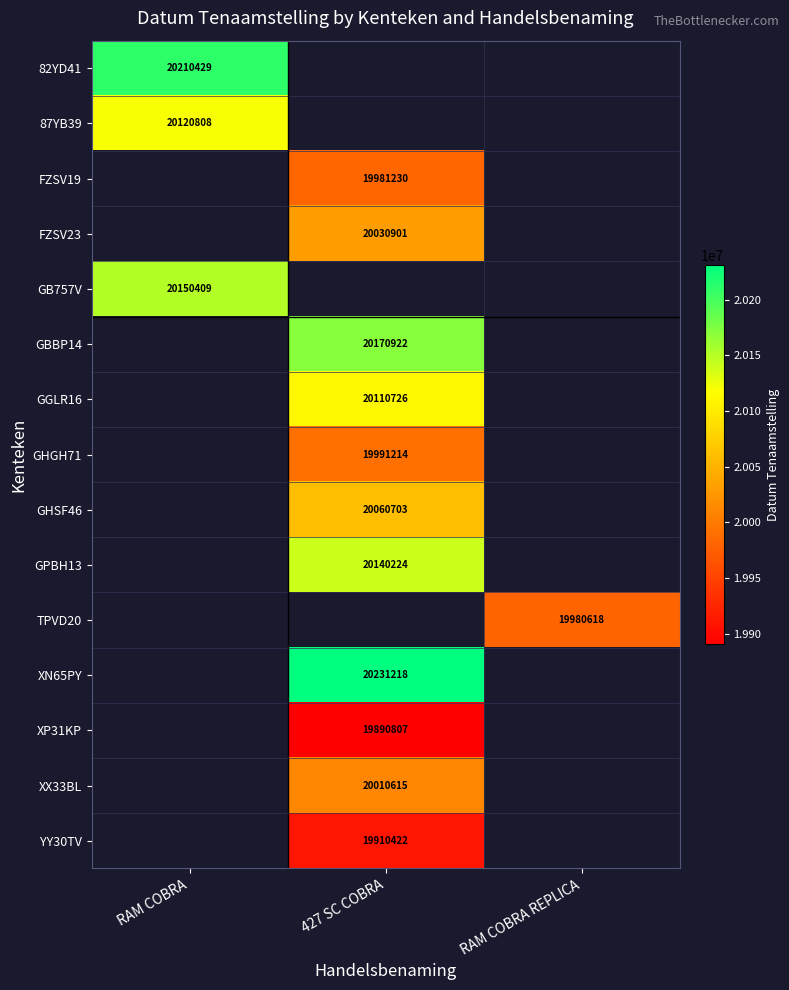

The value of TPVD20 at RAM COBRA REPLICA is 34615182. True or false?

False